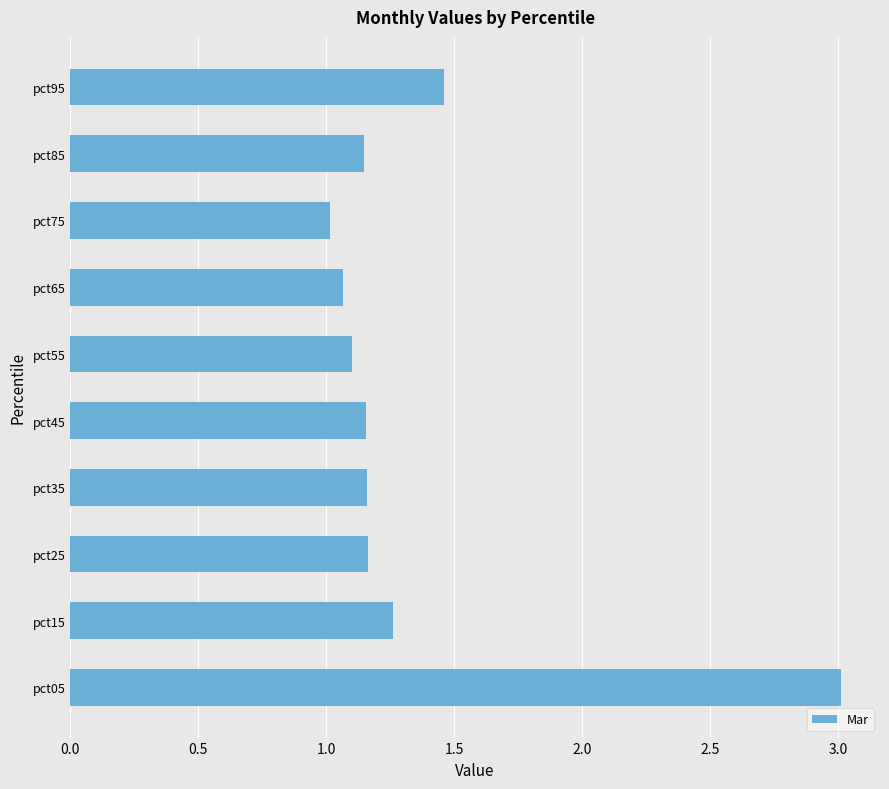

What is the greatest value displayed?

3.0